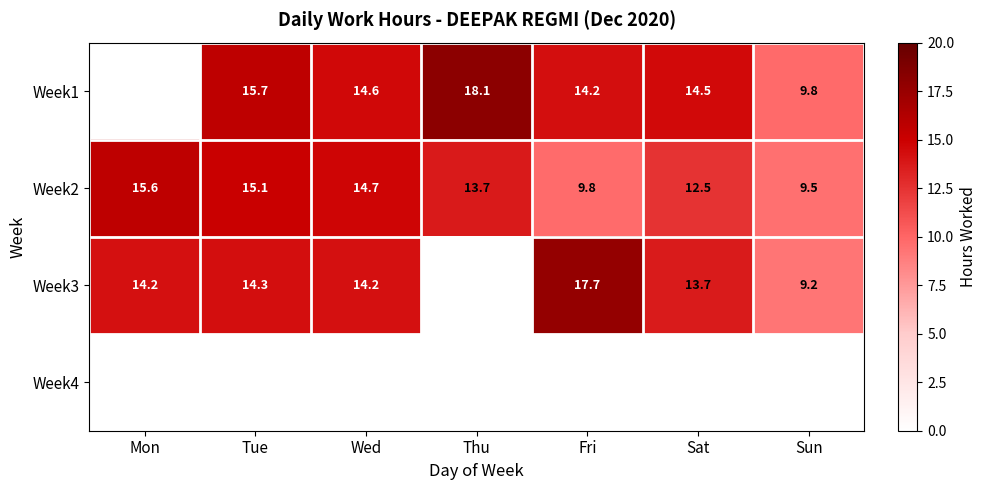

Is it true that Week1 equals 8.6 at Sat?

False